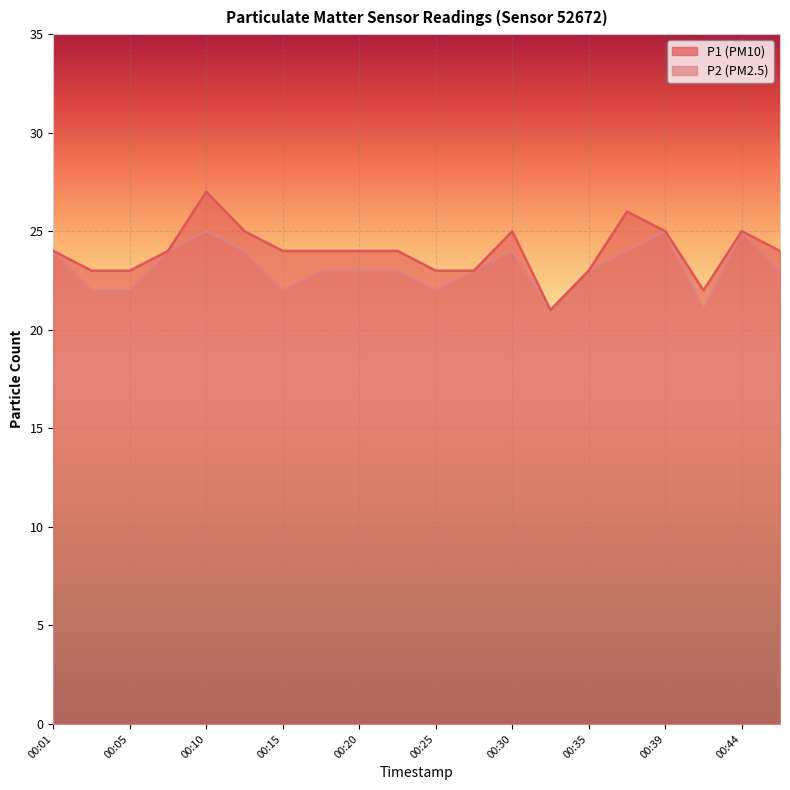

The P2 series shows 24 at 00:30. True or false?

True